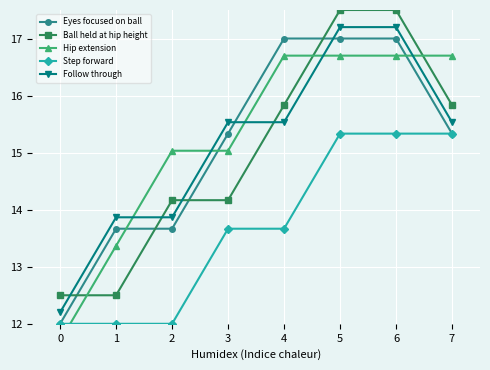

Rank the categories by Step forward value from highest to lowest.

5, 6, 7, 3, 4, 0, 1, 2